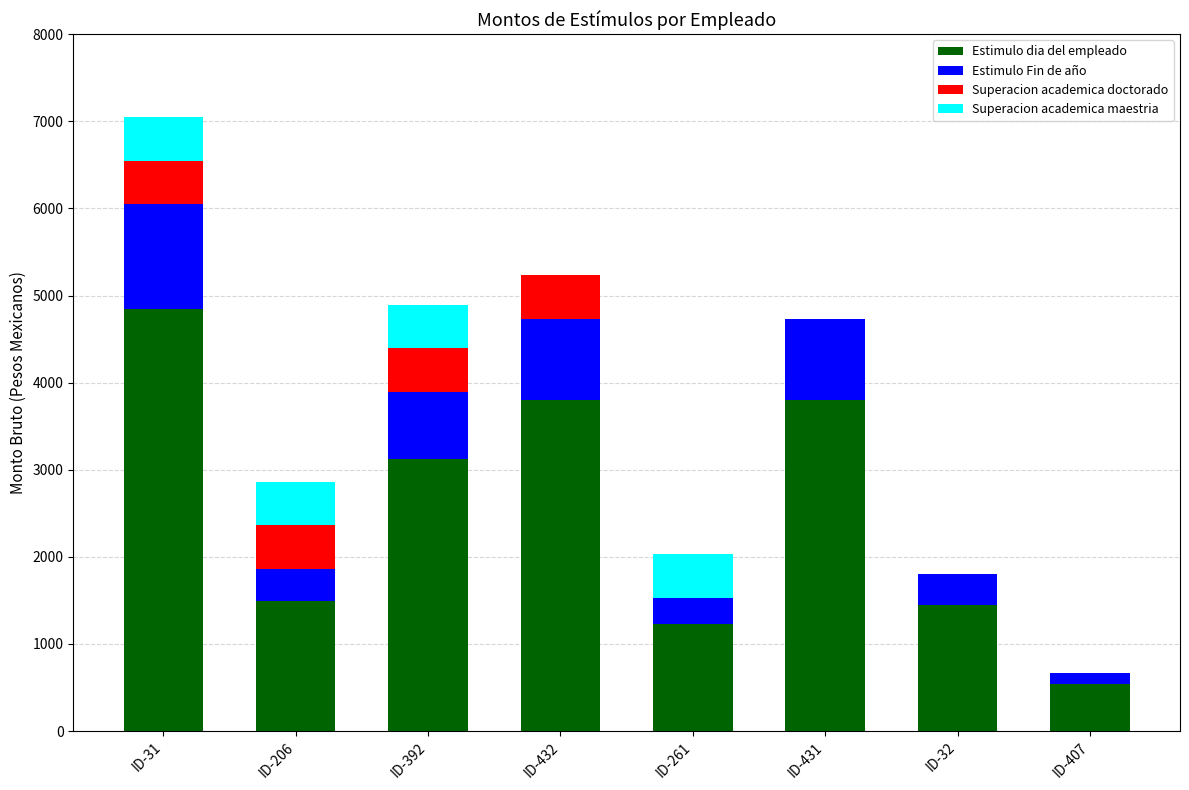

Which category has the highest value in the Estimulo dia del empleado series?

ID-31